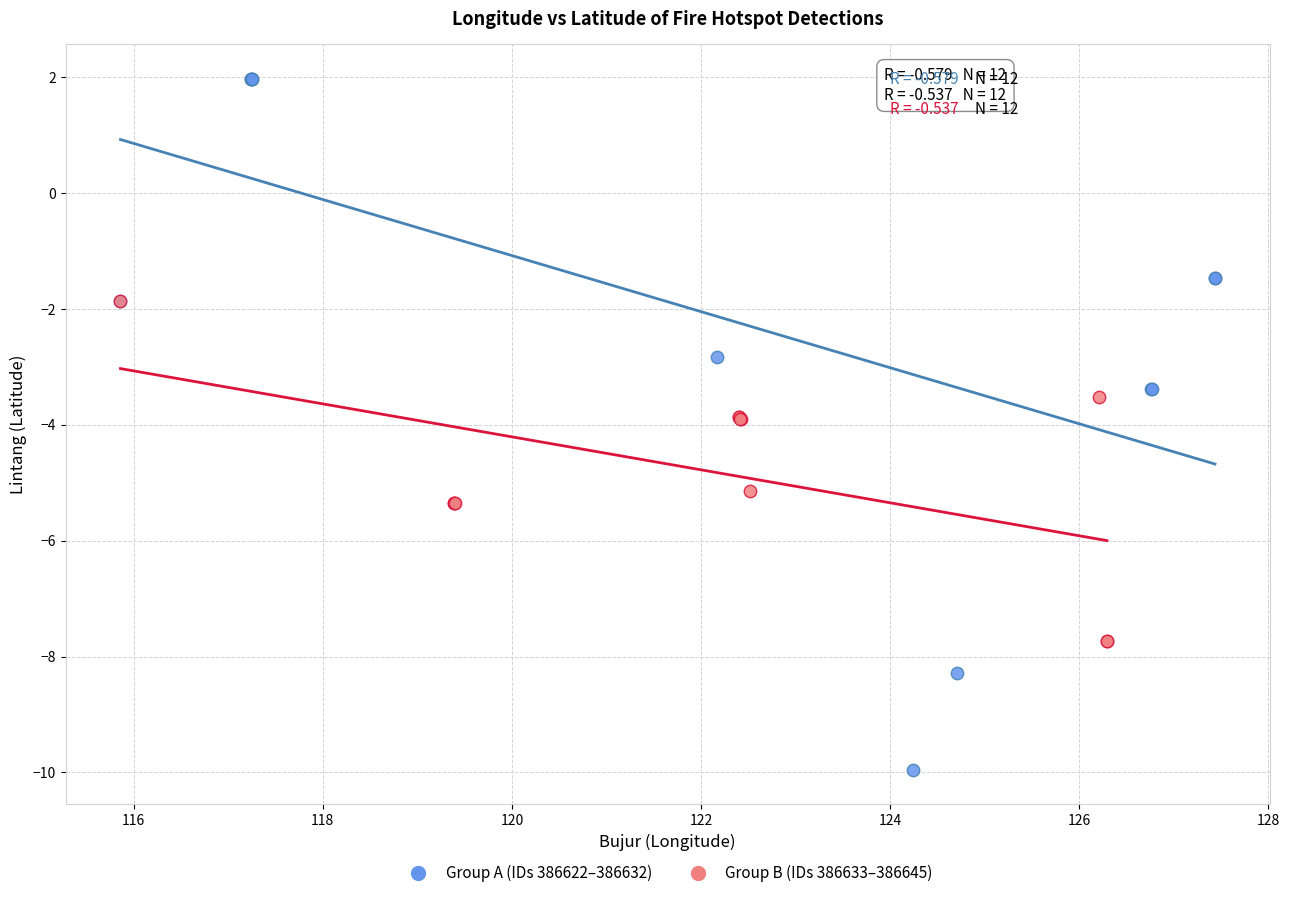

Which series has the widest spread of Y values?

Group A (IDs 386622–386632)